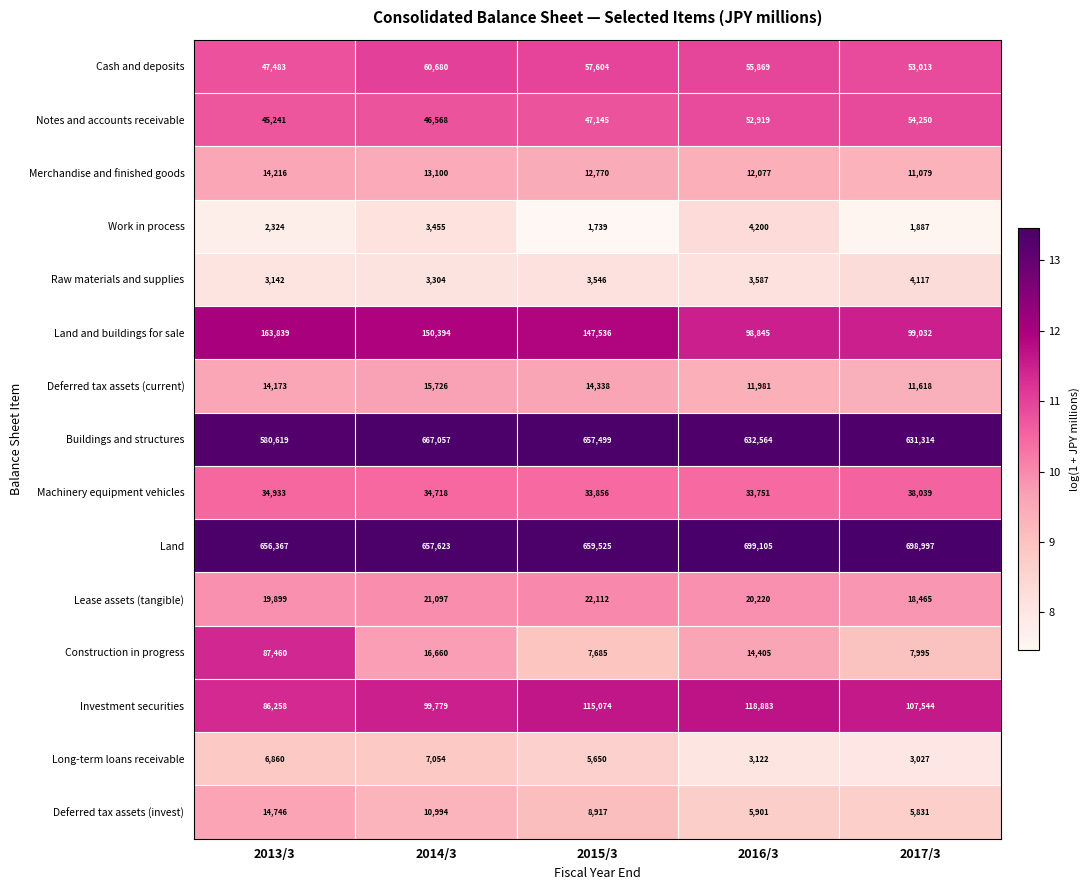

What is the difference between the highest and lowest values at 2017/3?

697110